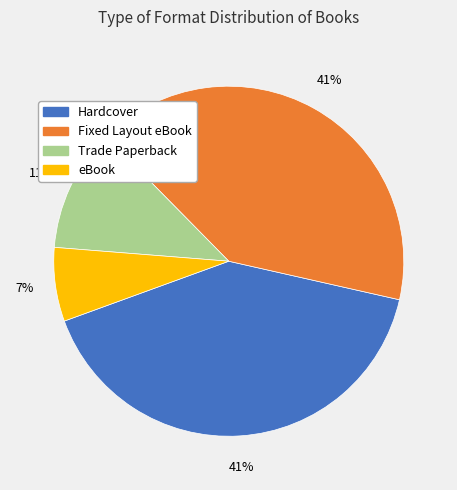

Approximately how many times larger is the value at eBook compared to Trade Paperback?

0.6